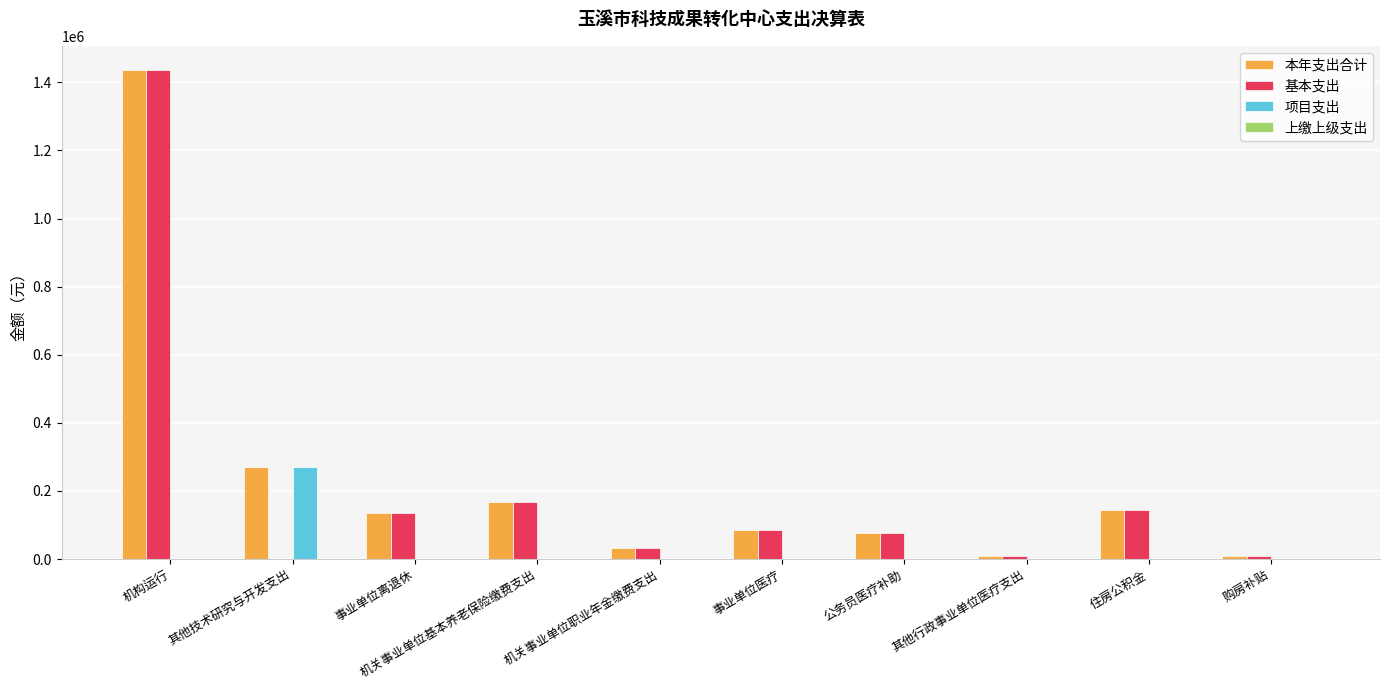

Is the value of 项目支出 at 购房补贴 greater than the value of 本年支出合计 at 事业单位医疗?

No